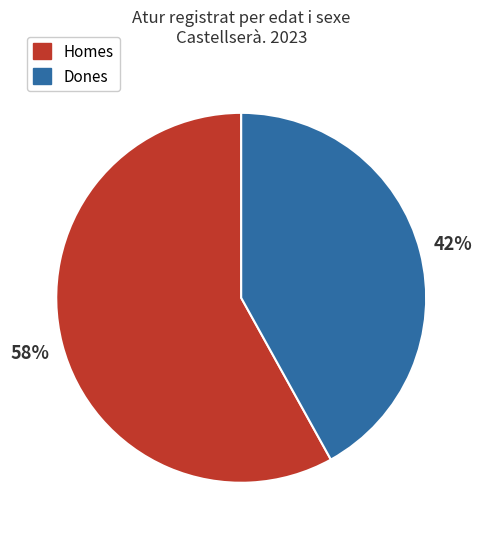

To the nearest percent, what is the difference between the largest and smallest slice percentages?

16%